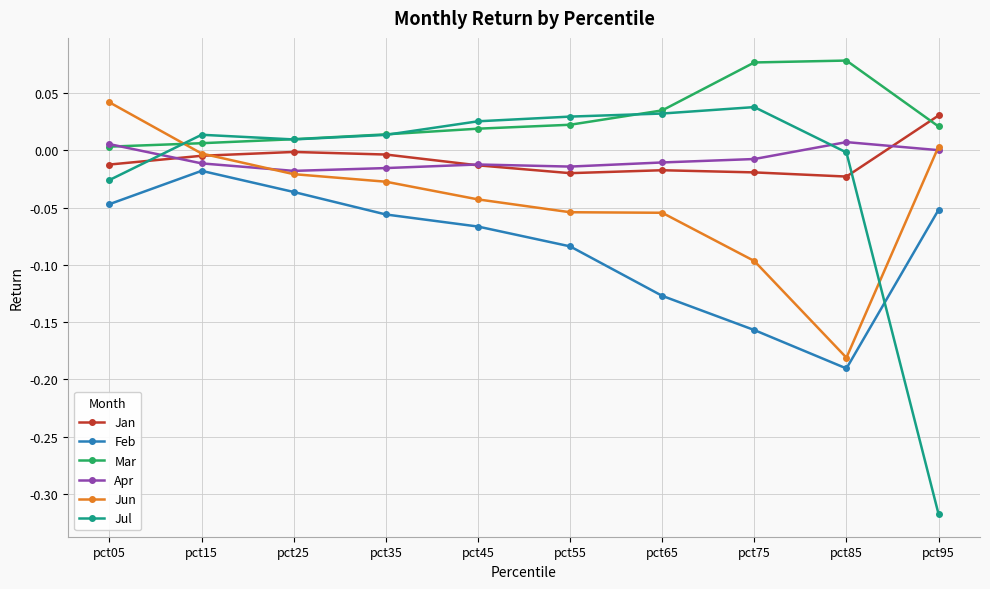

Which series changed the most between pct25 and pct95?

Jul